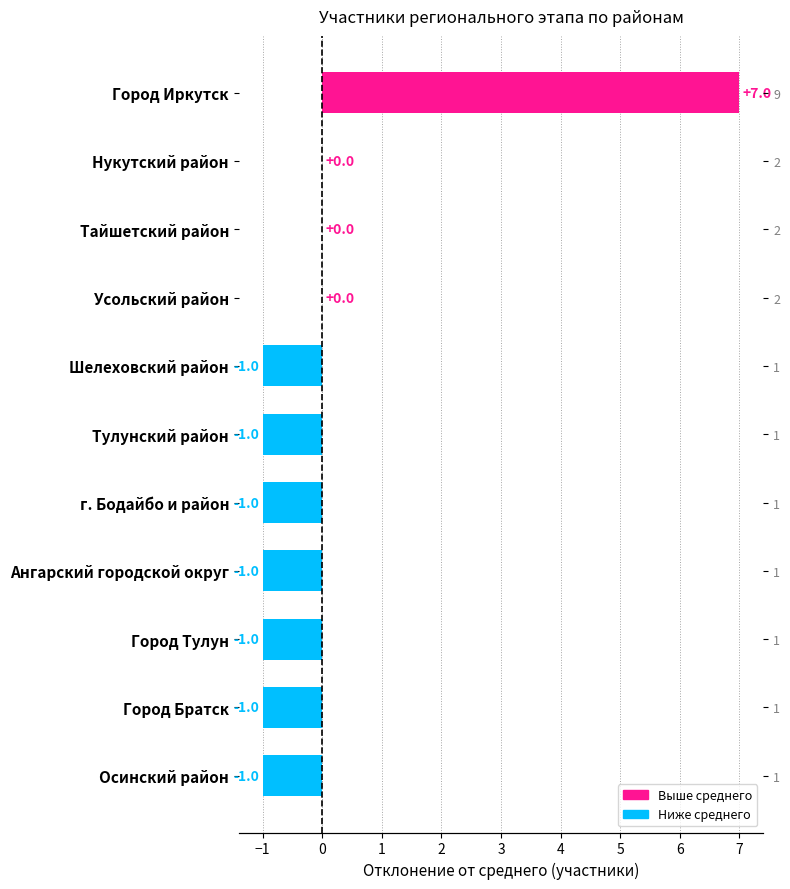

List the labels in order of value, smallest first.

Шелеховский район, Тулунский район, г. Бодайбо и район, Ангарский городской округ, Город Тулун, Город Братск, Осинский район, Нукутский район, Тайшетский район, Усольский район, Город Иркутск